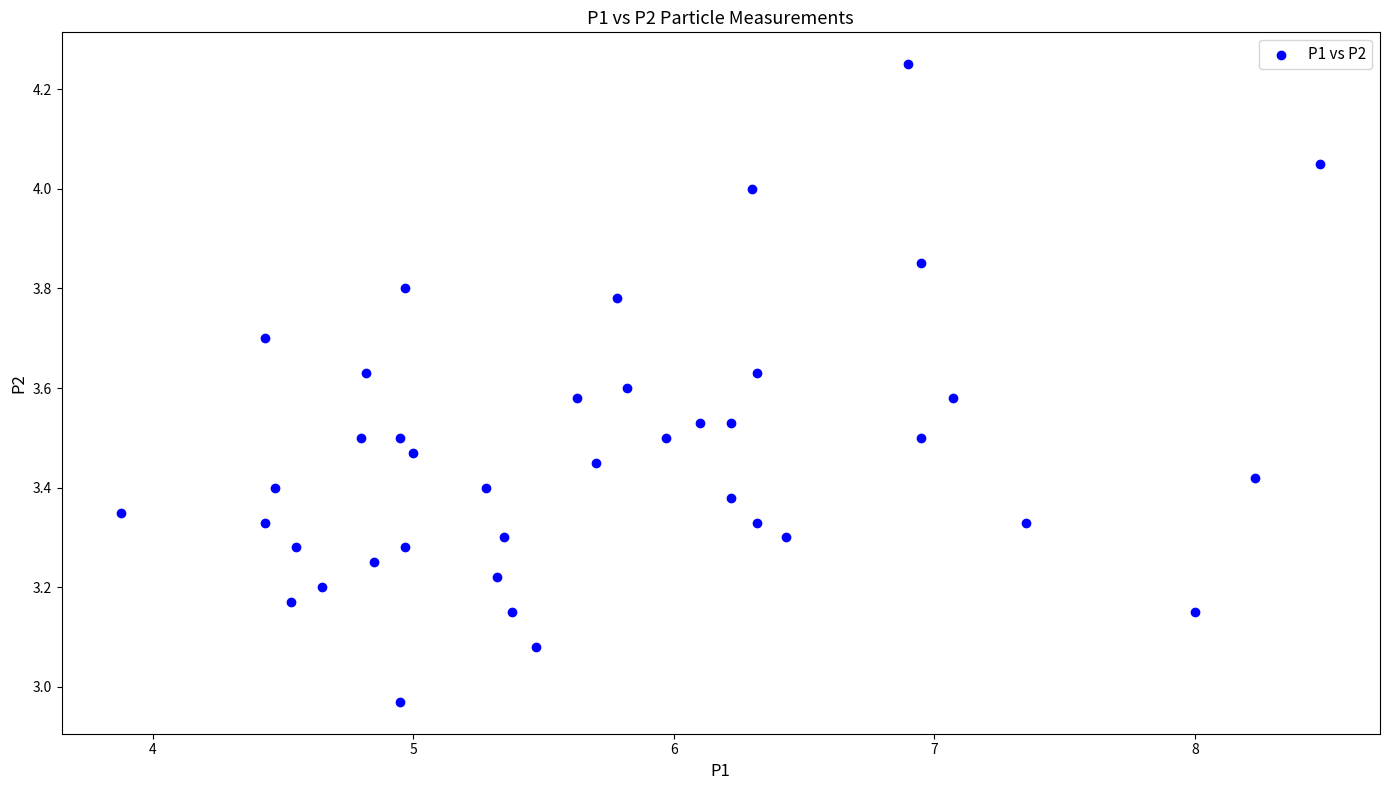

What is the range of Y values (max minus min)?

1.3